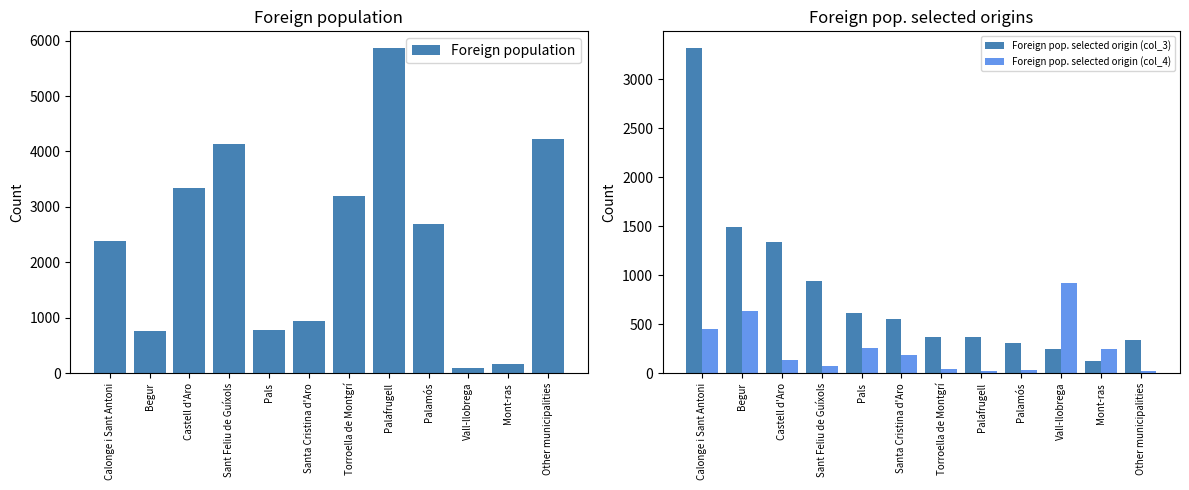

What is the lowest value of the Foreign pop. selected origin (col_4) series?

20